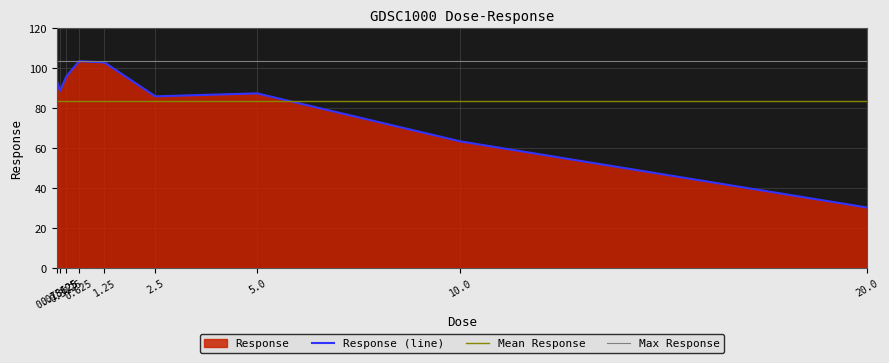

List the labels in order of value, largest first.

0.625, 1.25, 0.3125, 0.078125, 0.15625, 5.0, 2.5, 10.0, 20.0